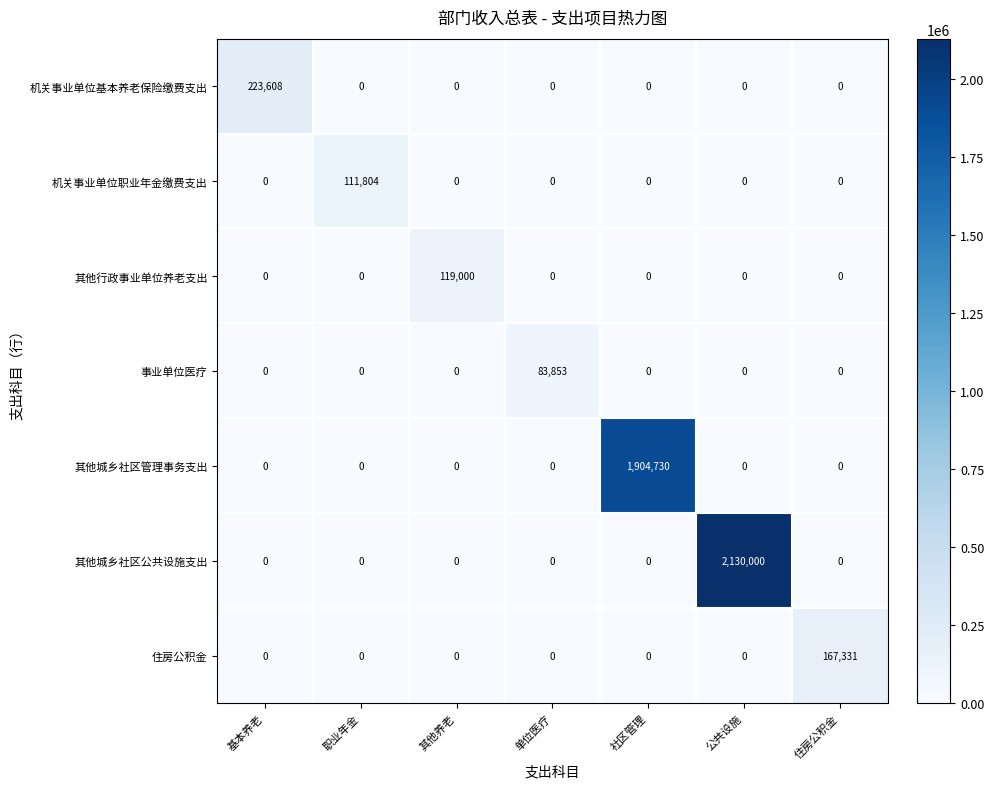

How many data points does each series have?

7